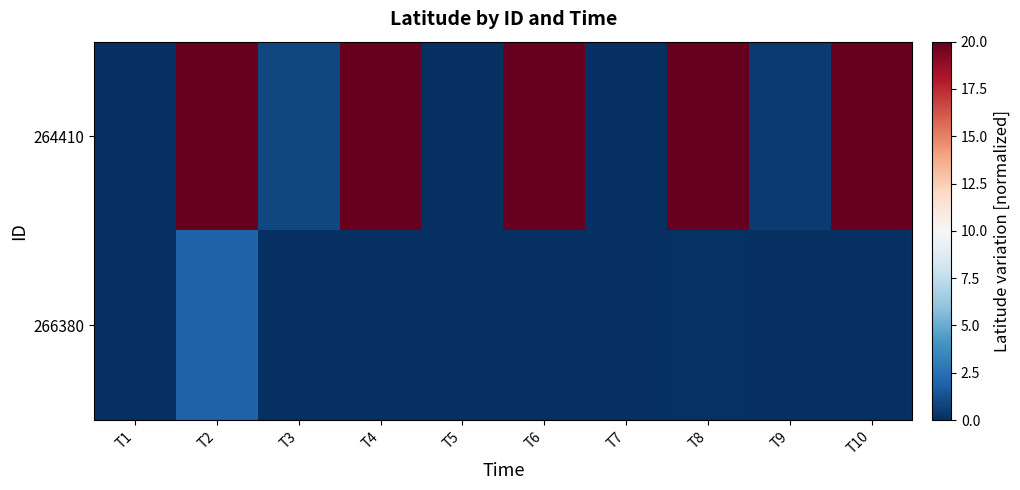

What is the difference between the highest and lowest values at T9?

0.4